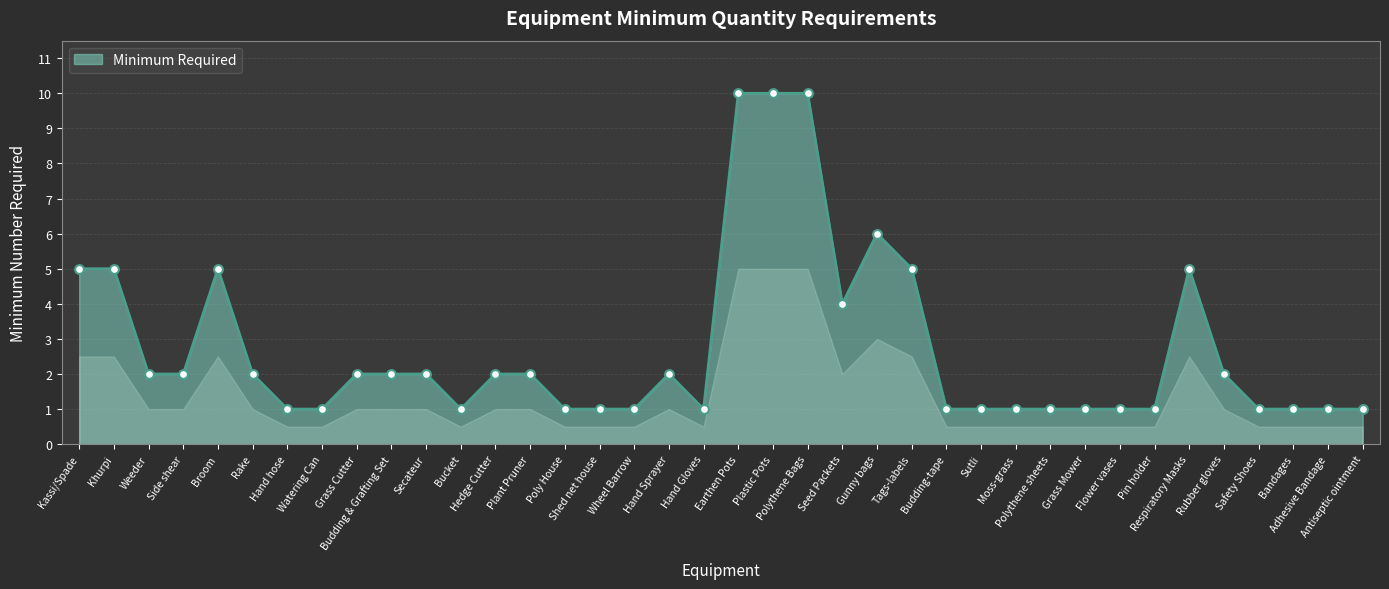

What is the ratio of the value at Budding-tape to the value at Gunny bags?

0.2